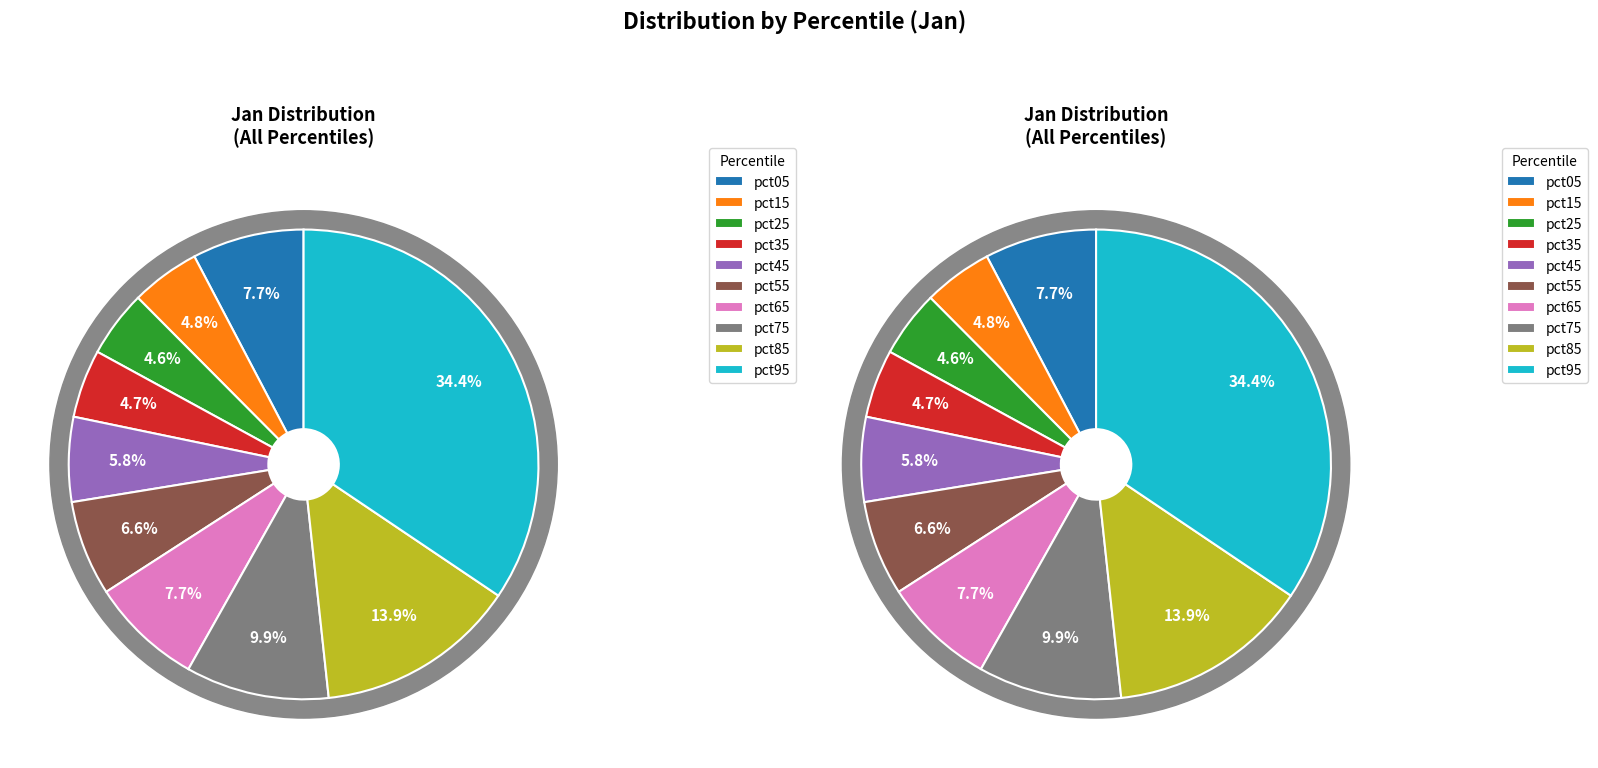

To the nearest percent, what is the difference between the largest and smallest slice percentages?

30%